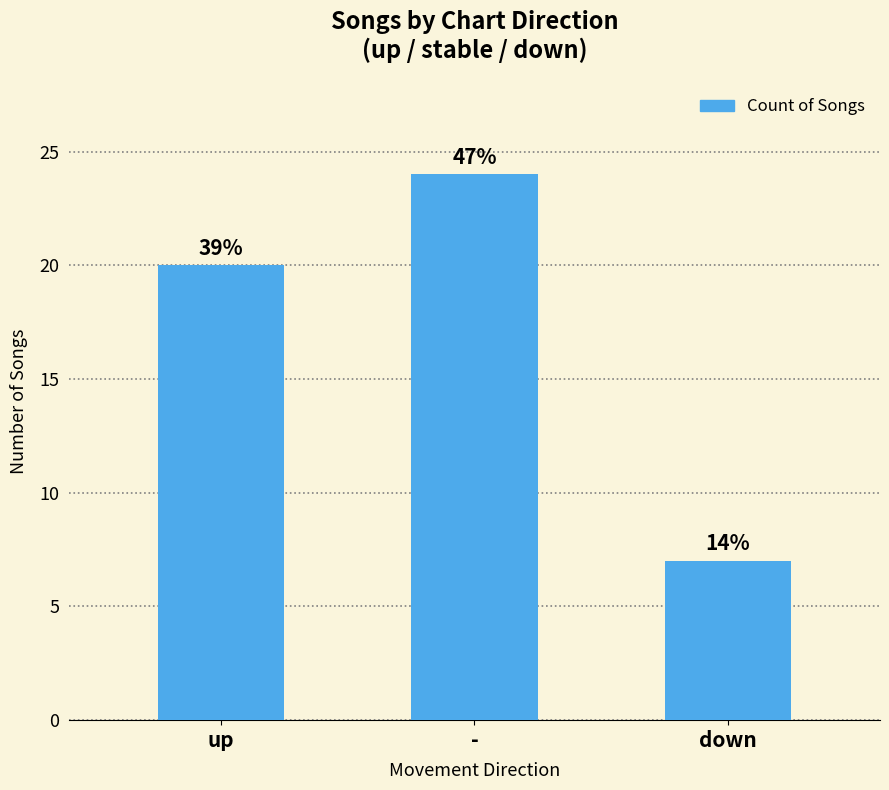

True or false: the data shows 28 at up.

False